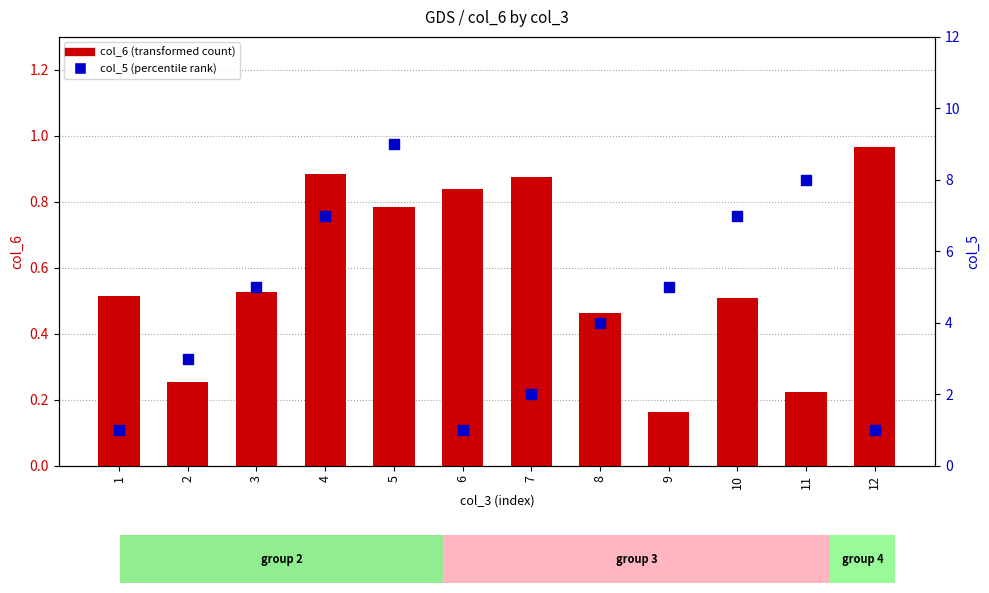

What is the total value across all series at 8?

4.5